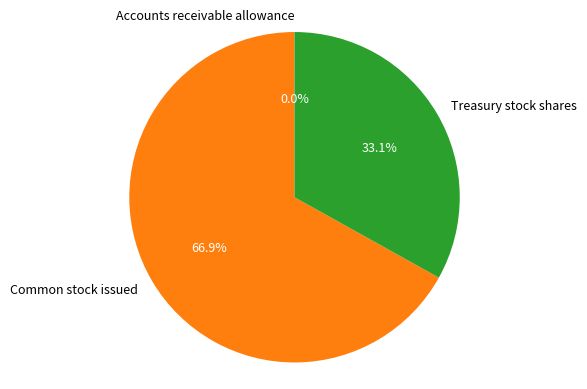

Is the sum of Treasury stock shares and Common stock issued greater than half?

Yes